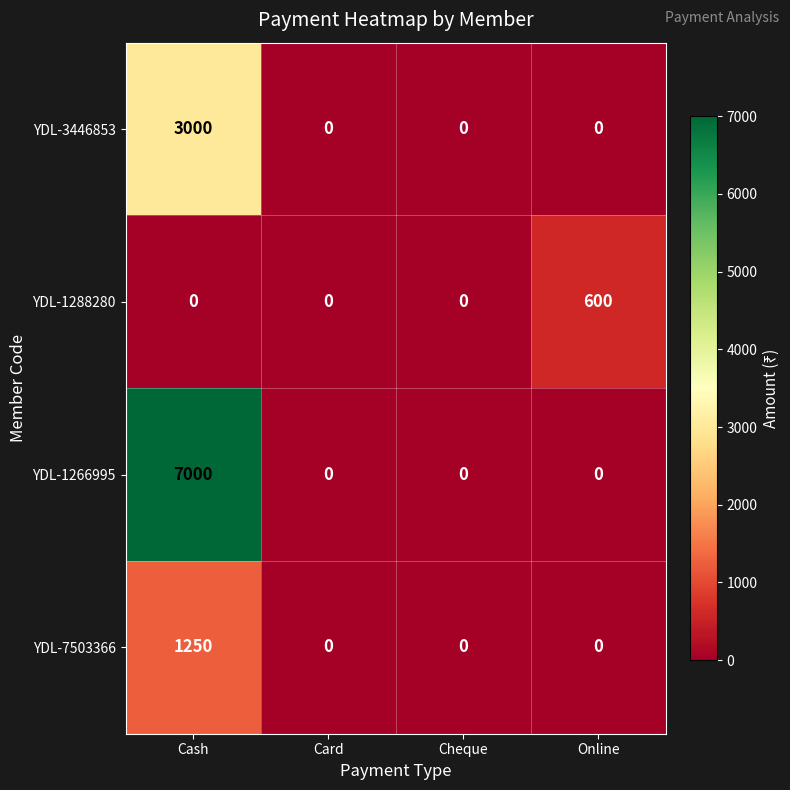

What is the average value of the YDL-3446853 series?

750